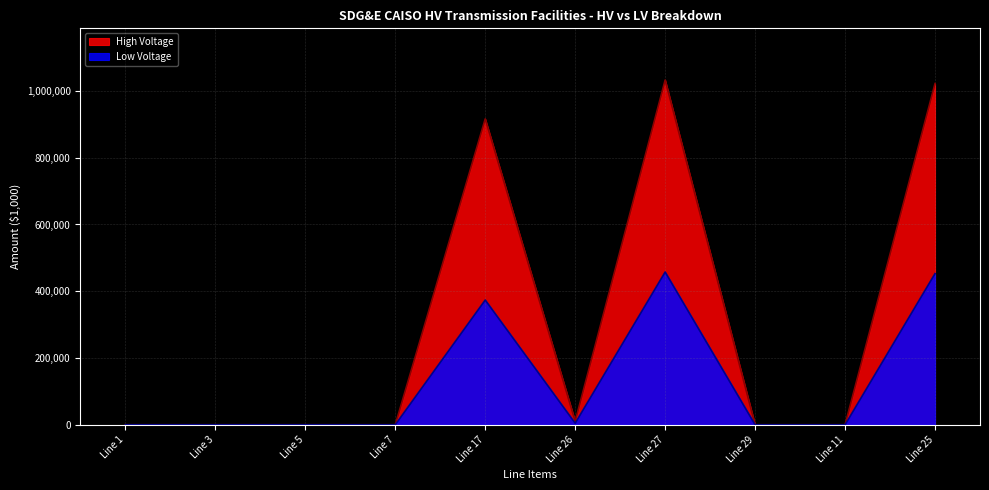

Reading left to right, transcribe all the data shown in this chart.

High Voltage: Line 1=0.0	Line 3=0.0	Line 5=0.0	Line 7=0.0	Line 17=916227.0	Line 26=10502.9	Line 27=1032680.3	Line 29=0.0	Line 11=0.0	Line 25=1022177.4
Low Voltage: Line 1=0.0	Line 3=0.0	Line 5=0.0	Line 7=0.0	Line 17=373654.9	Line 26=4653.5	Line 27=457544.2	Line 29=0.0	Line 11=0.0	Line 25=452890.8